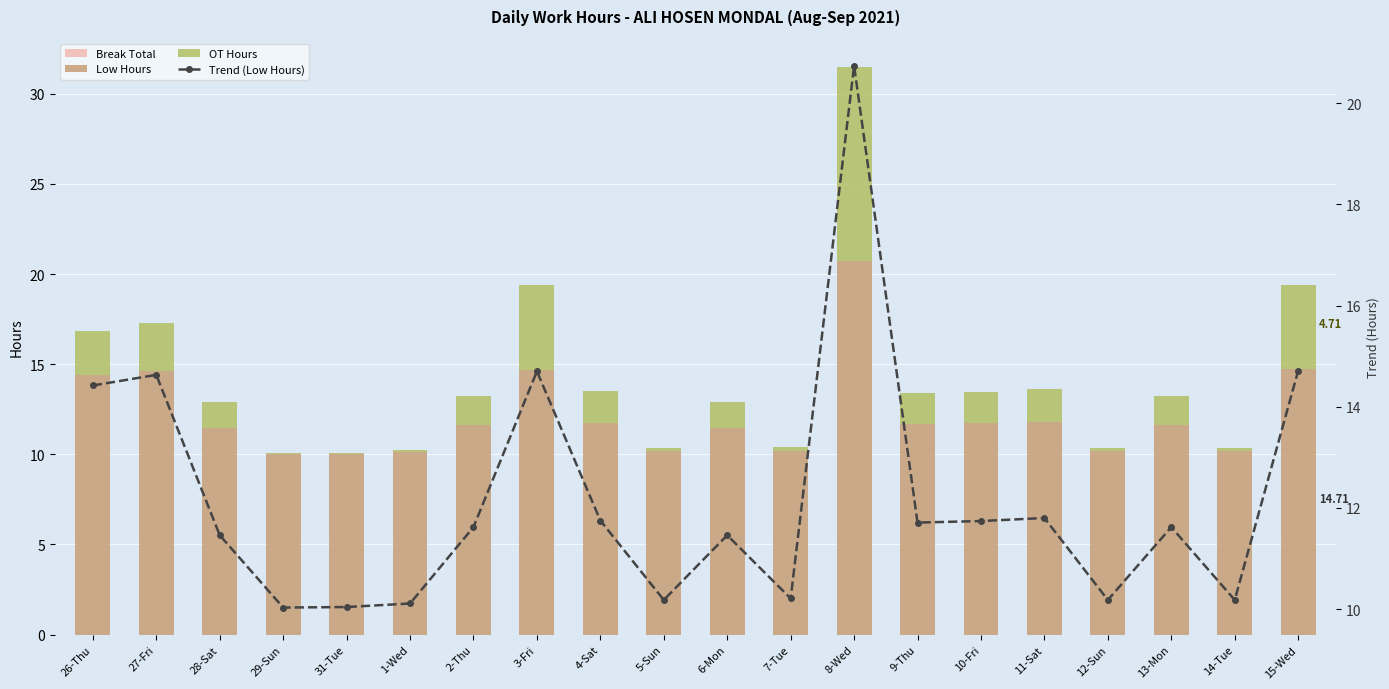

Which series has the widest spread of values?

OT Hours